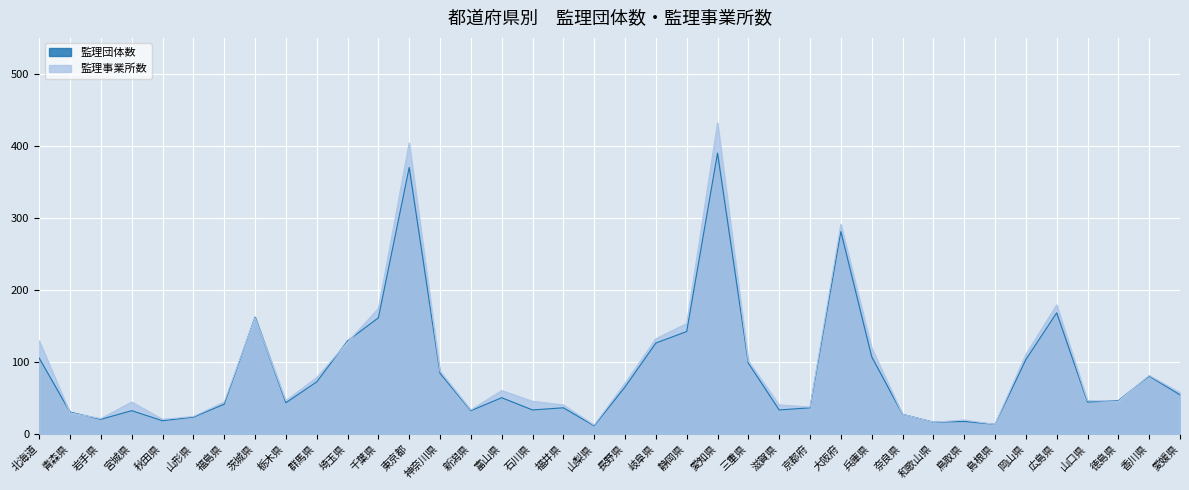

Between 大阪府 and 香川県, which series saw the biggest shift?

監理事業所数